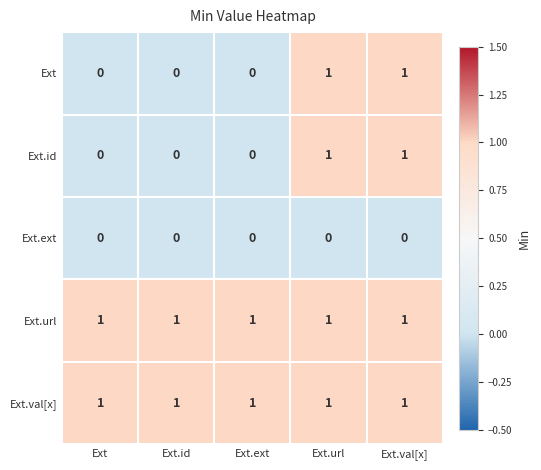

The value of Ext.url at Ext.url is 1. True or false?

True